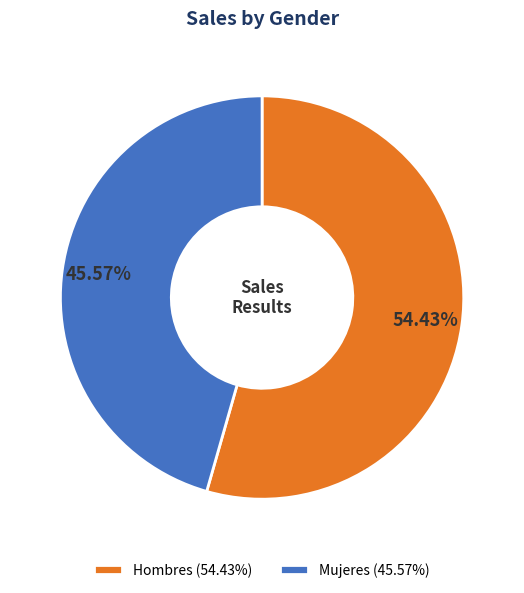

Which has a higher value, Mujeres (45.57%) or Hombres (54.43%)?

Hombres (54.43%)